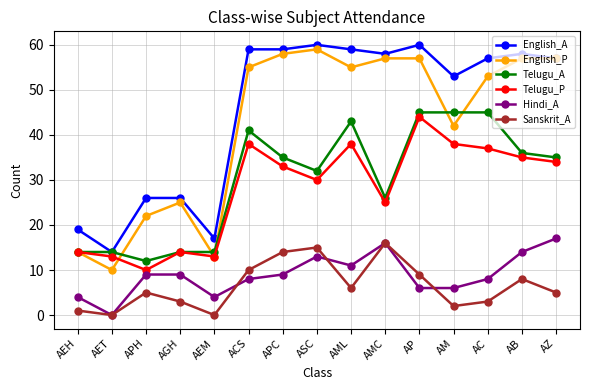

Is this an area chart (filled region under the line)?

No